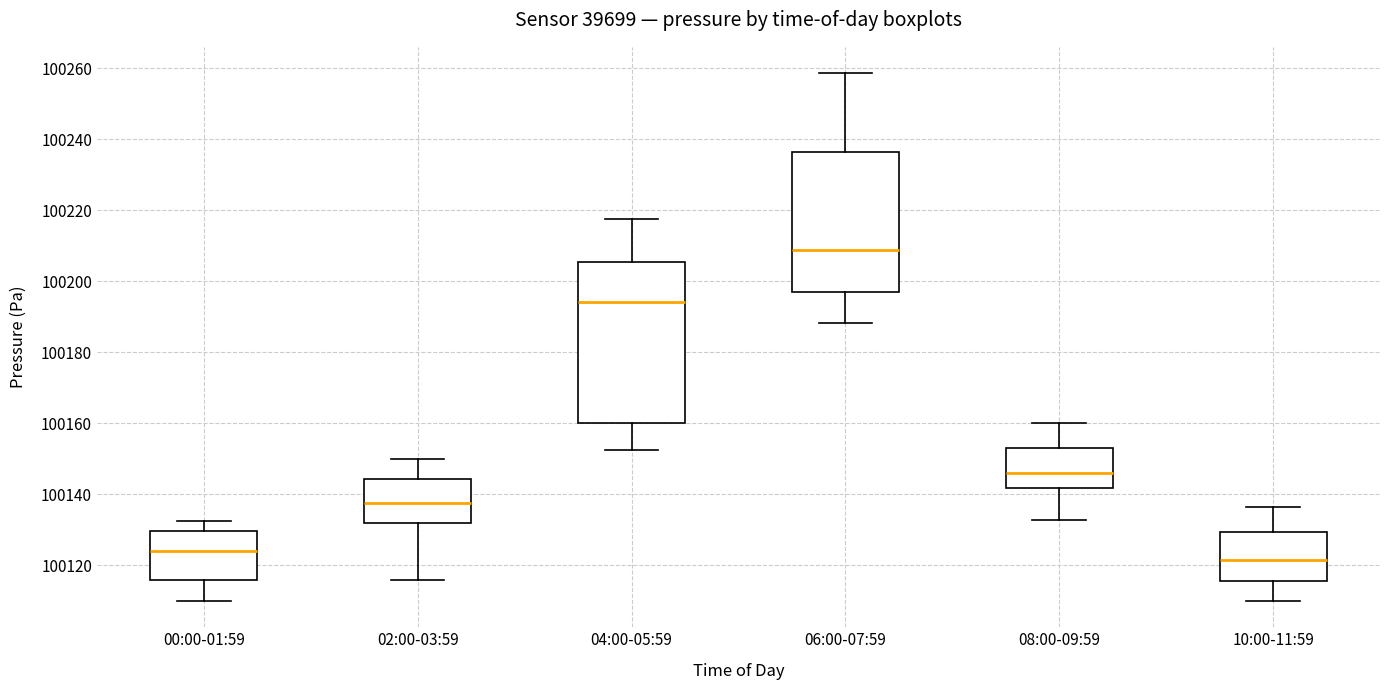

Which box's median line is the highest?

06:00-07:59